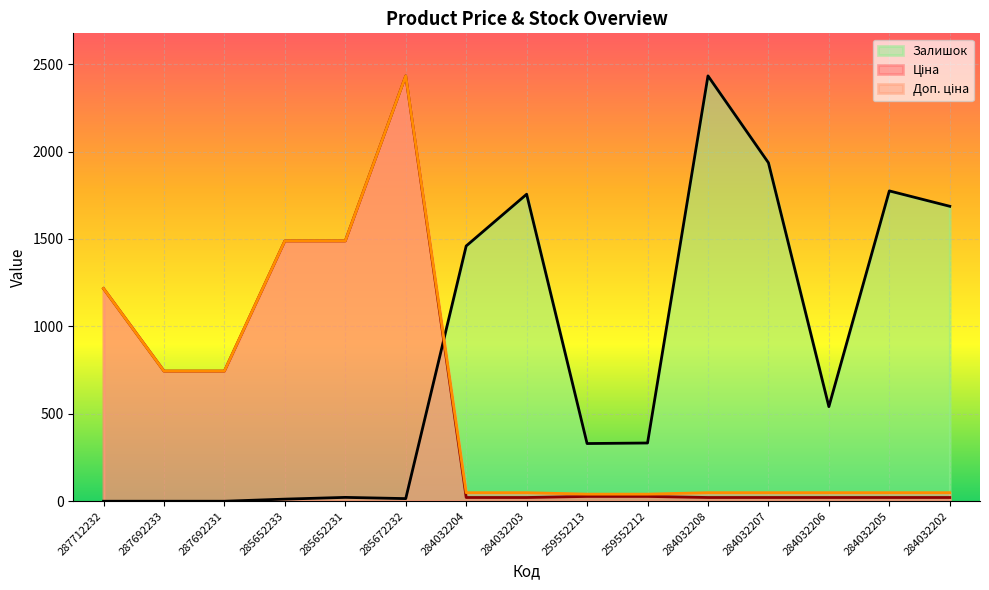

At how many categories does at least one series exceed 2223?

2